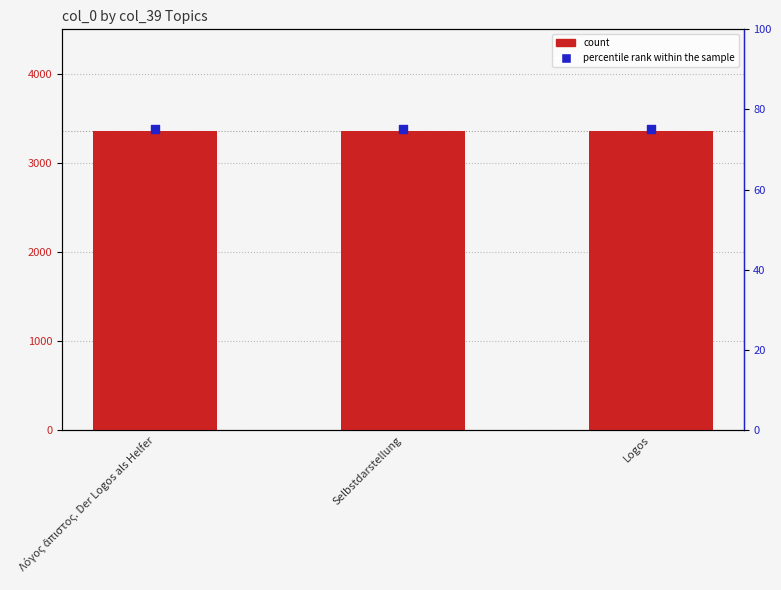

At how many categories does at least one series exceed 2455?

3